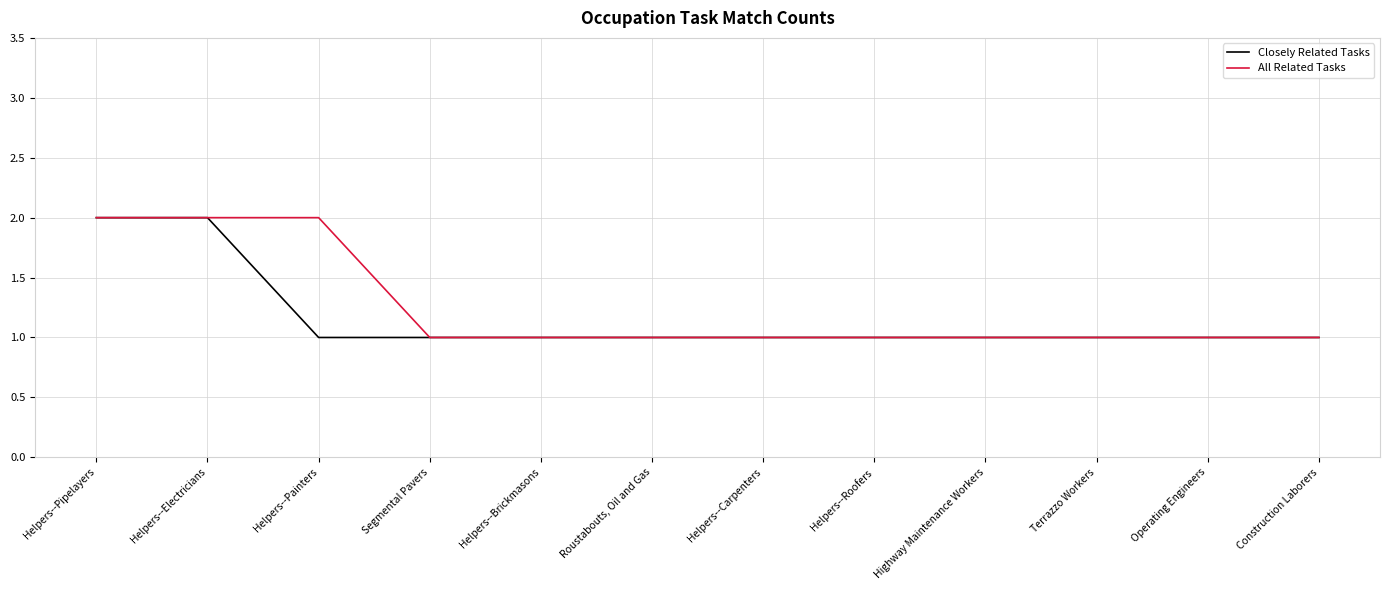

What is the sum of the All Related Tasks values at Helpers--Brickmasons and Construction Laborers?

2